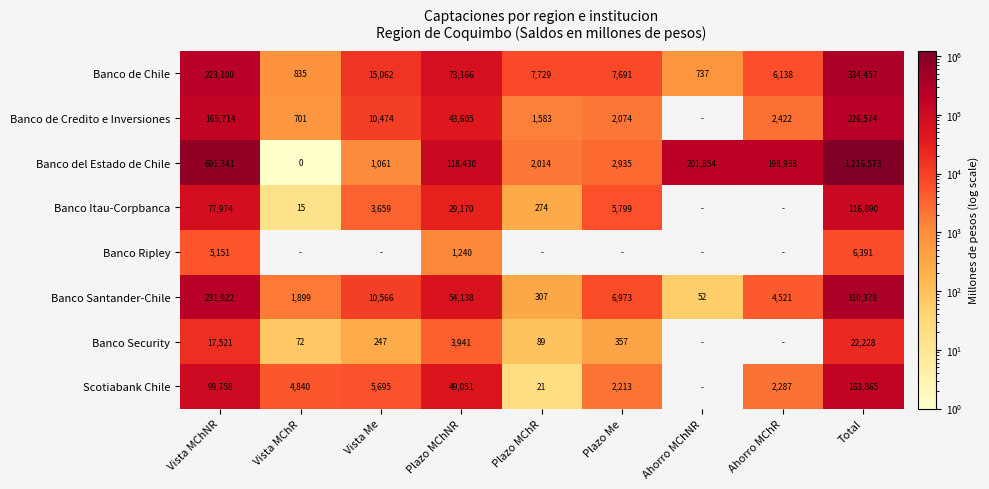

Is the value of Banco del Estado de Chile at Vista Me greater than the value of Scotiabank Chile at Vista MChNR?

No